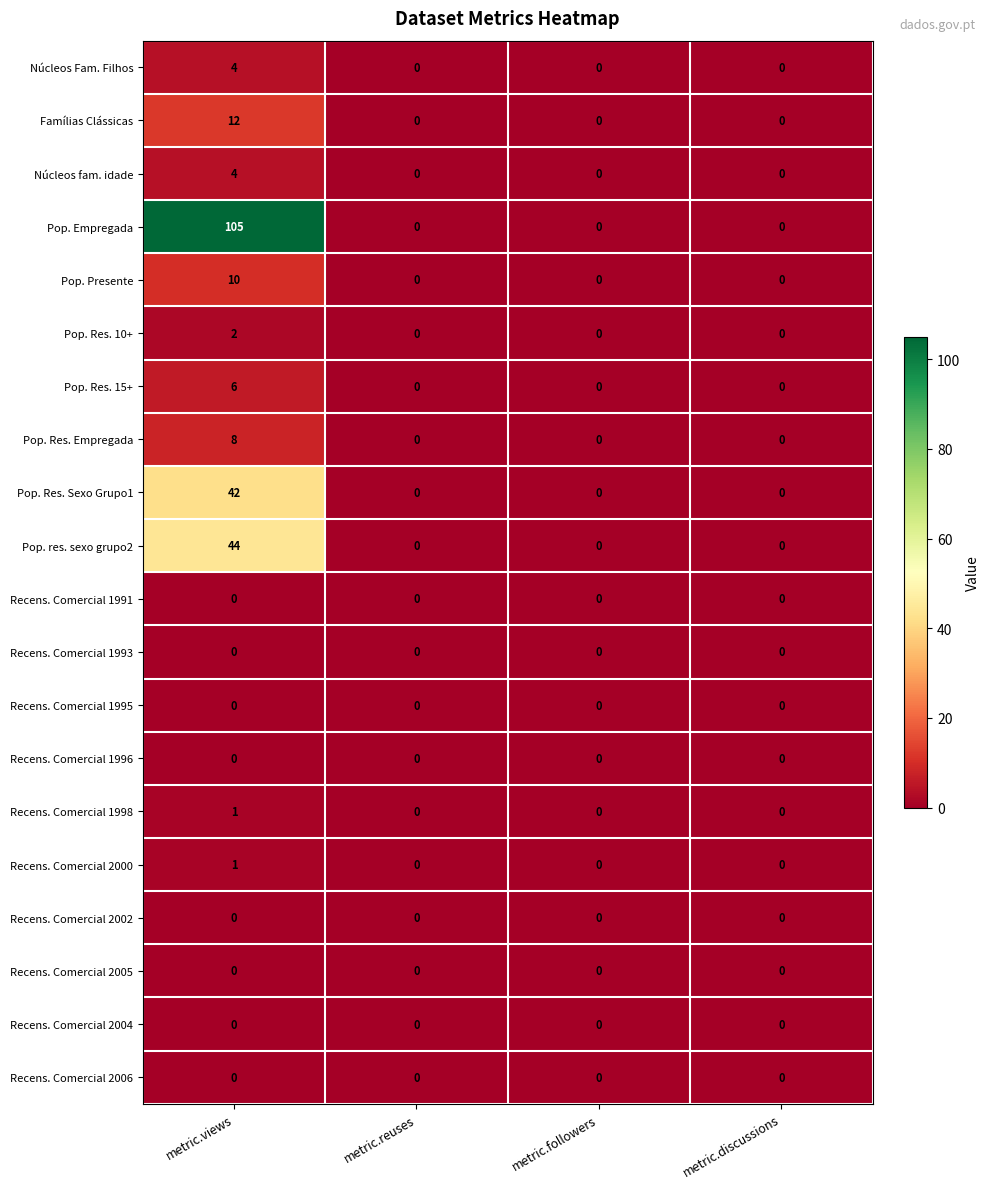

True or false: Recens. Comercial 2004 has a value of 0 at metric.followers.

True